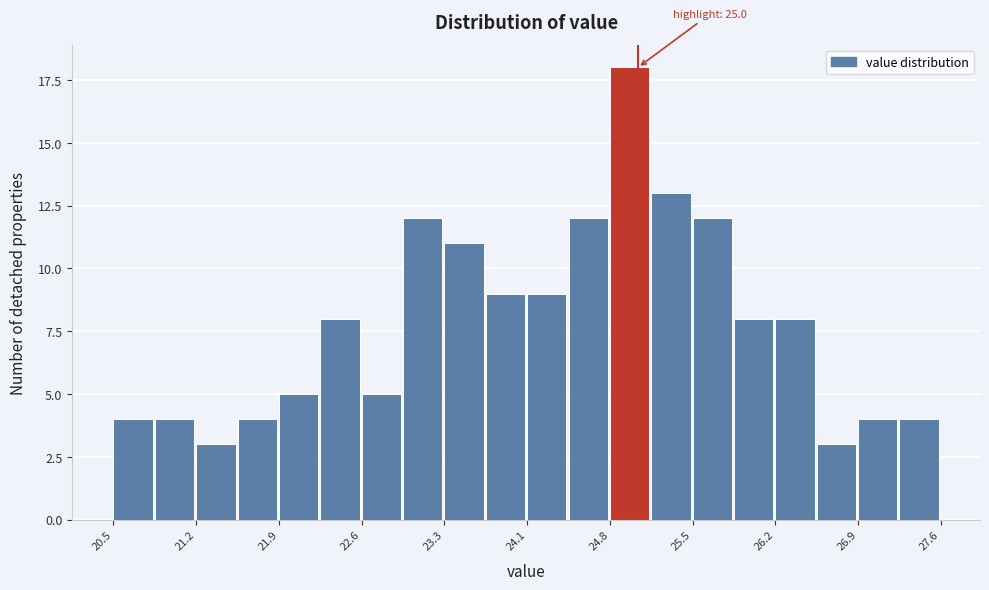

Around what value on the x-axis is the tallest bar? Give the approximate position of its centre, as read against the axis.

24.9